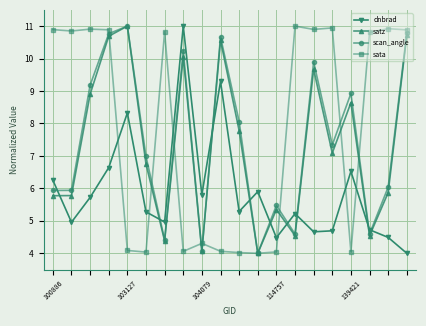

True or false: scan_angle has more than 0 points higher than both neighbors.

True